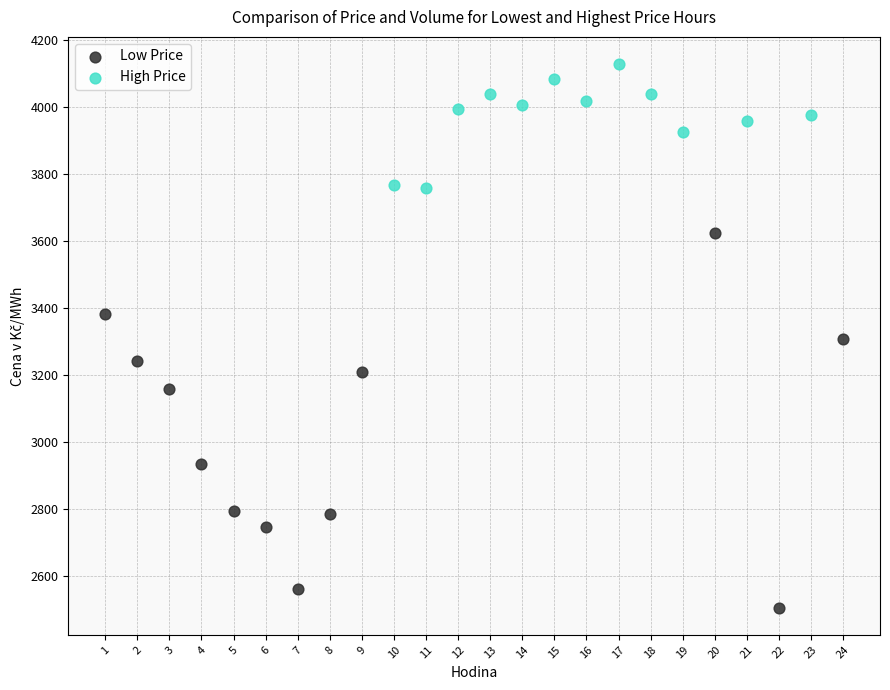

What are all the series names shown in the legend?

Low Price, High Price